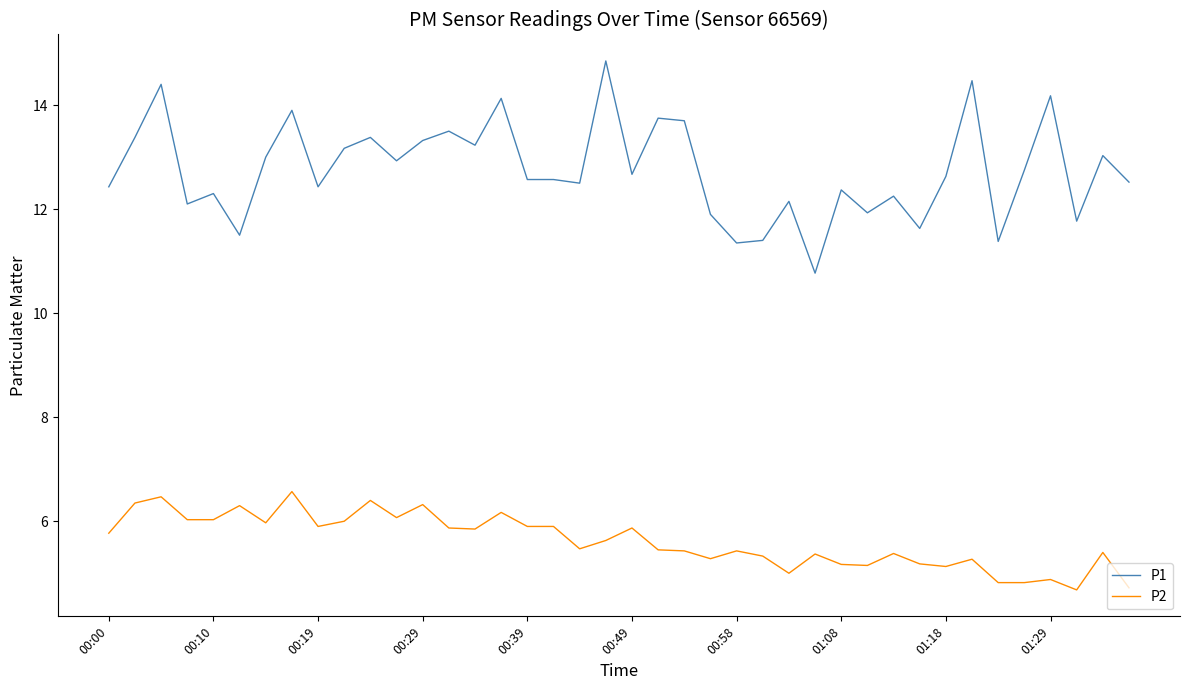

What is the difference between the maximum and minimum values in the P2 series?

1.9